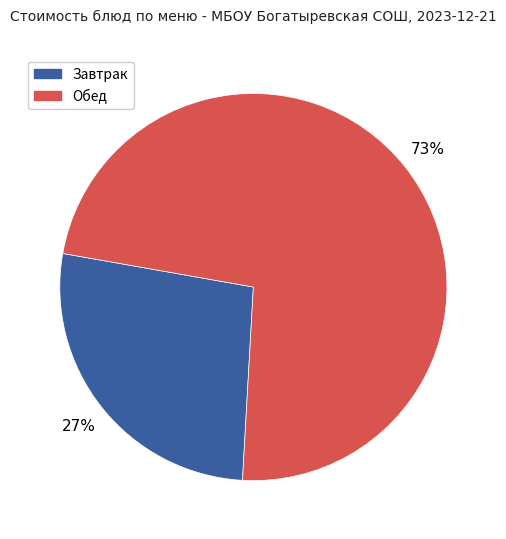

To the nearest percent, what is the average slice percentage?

50%